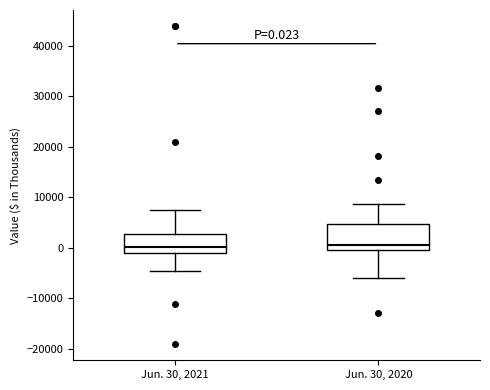

Which box is the tallest, from its lower edge to its upper edge?

Jun. 30, 2020